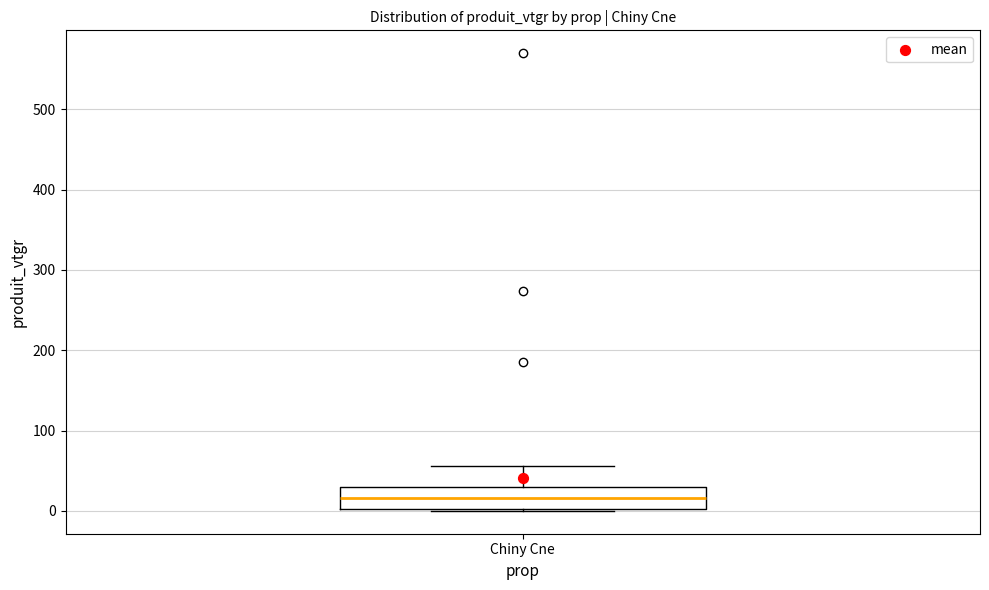

Transcribe this box plot: give where the median line is, the range the box spans, and where the two whiskers end, as read against the y-axis. The values are not printed on the chart, so give them approximately, as read against the axis.

median 20, box 0 to 30, whiskers 0 to 60